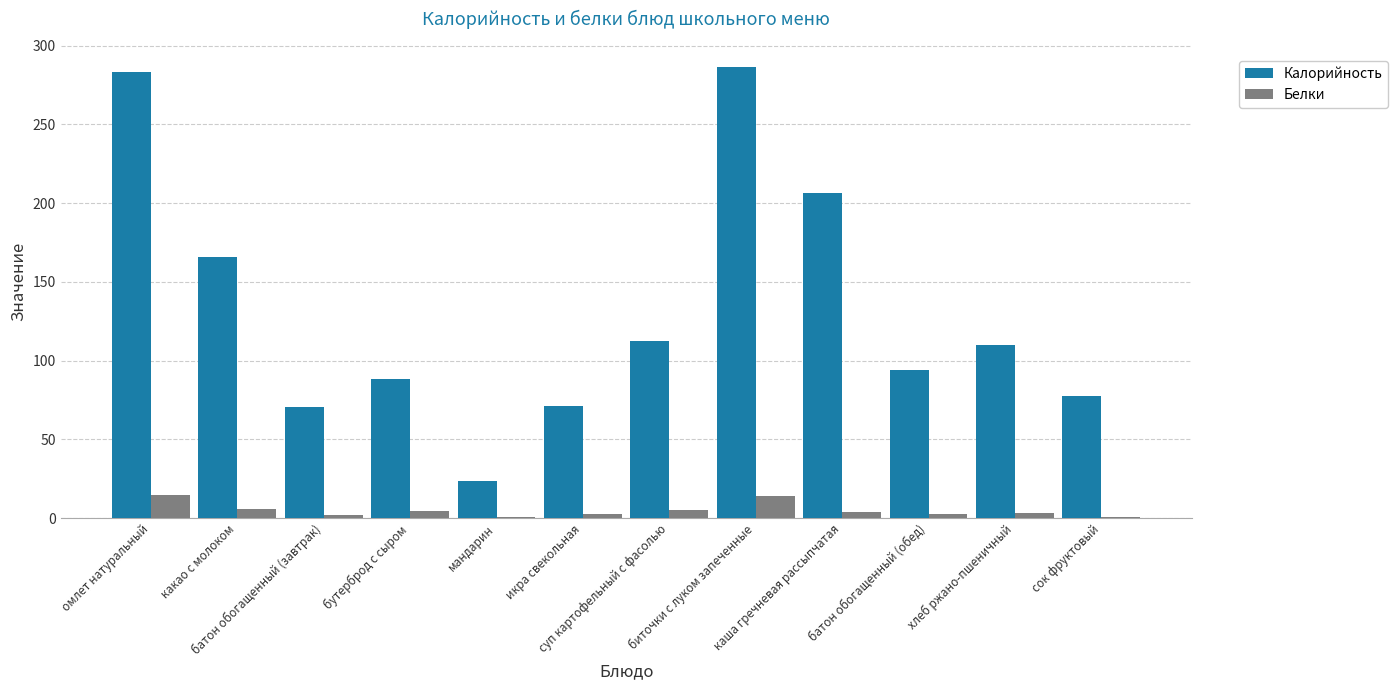

Are the bars horizontal?

No